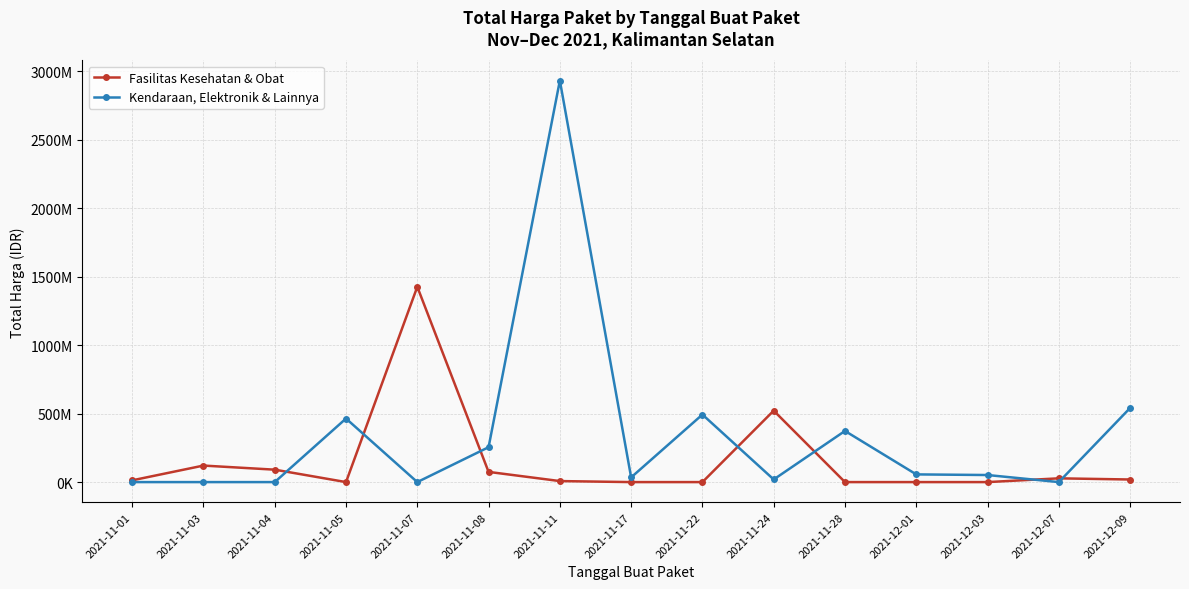

What is the sum of all Fasilitas Kesehatan & Obat values?

2299537185